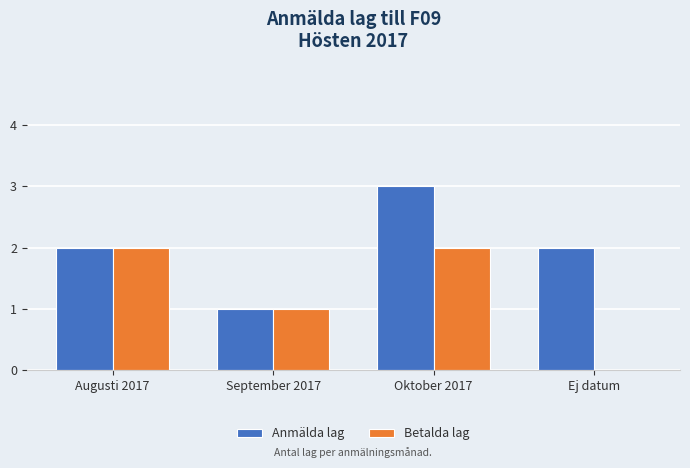

Which series has the largest total across all categories?

Anmälda lag